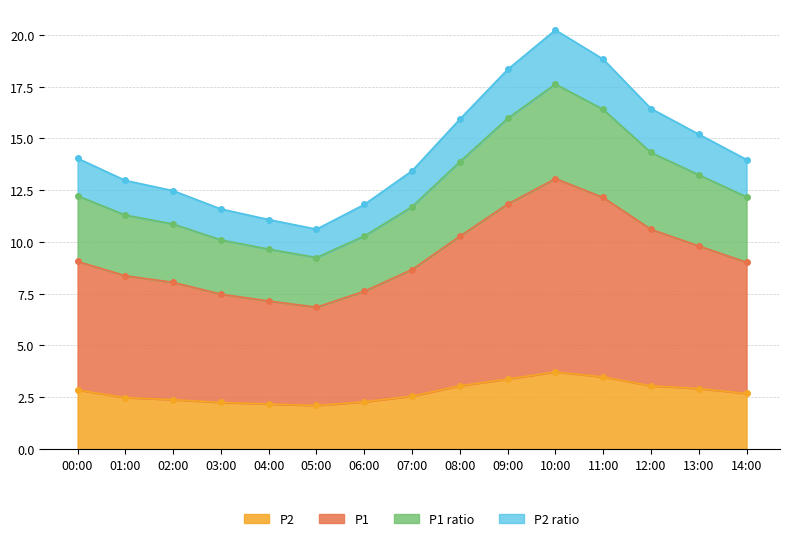

What is the highest value of the P2 series?

3.7